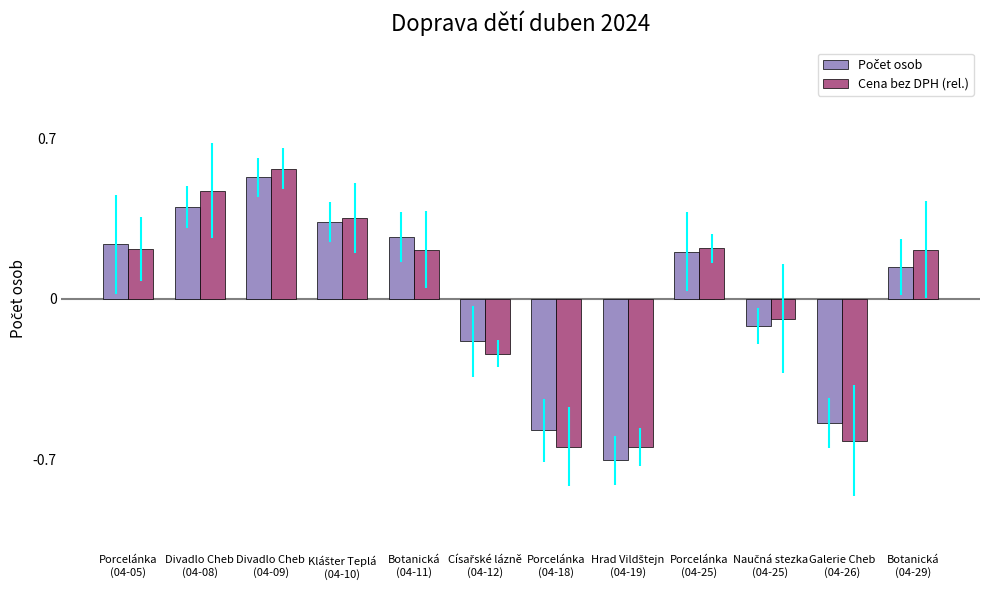

How many bars are there in total?

24